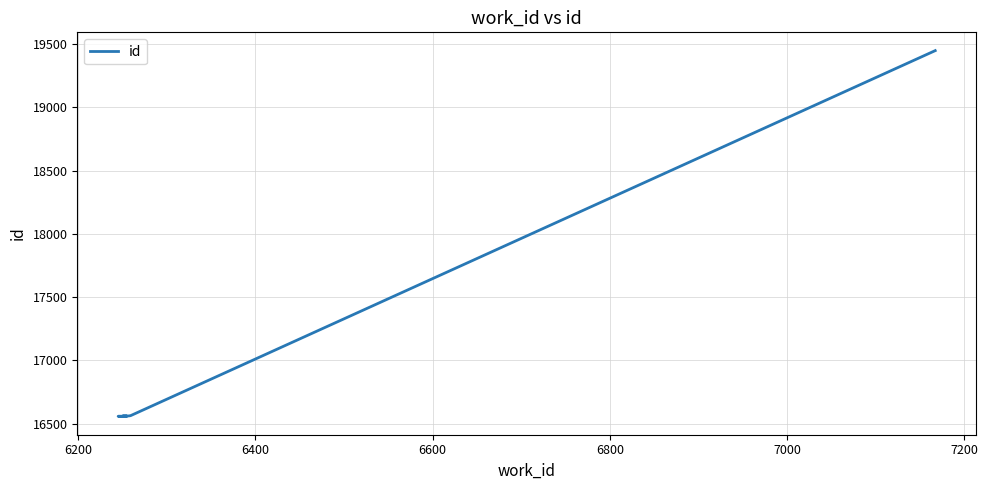

Is this an area chart (filled region under the line)?

No